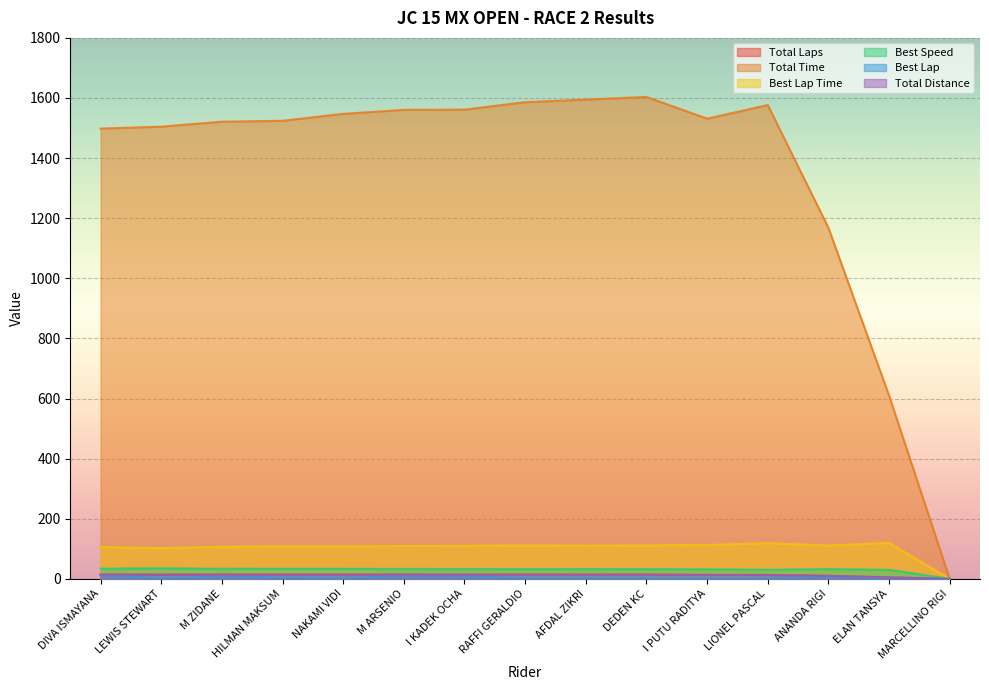

Which category has the highest value in the Best Lap Time series?

ELAN TANSYA